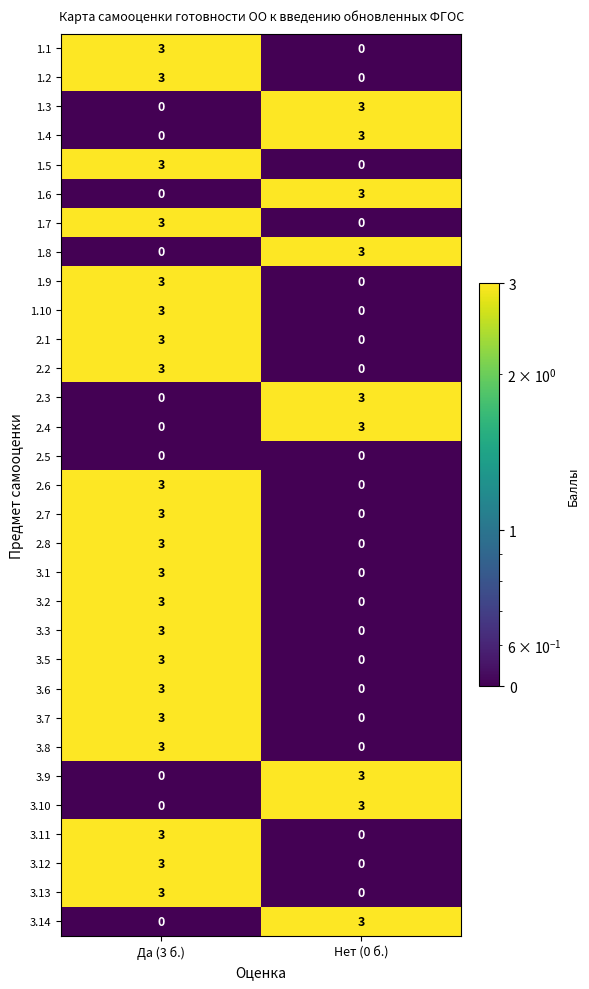

What is the sum of all 2.3 values?

3